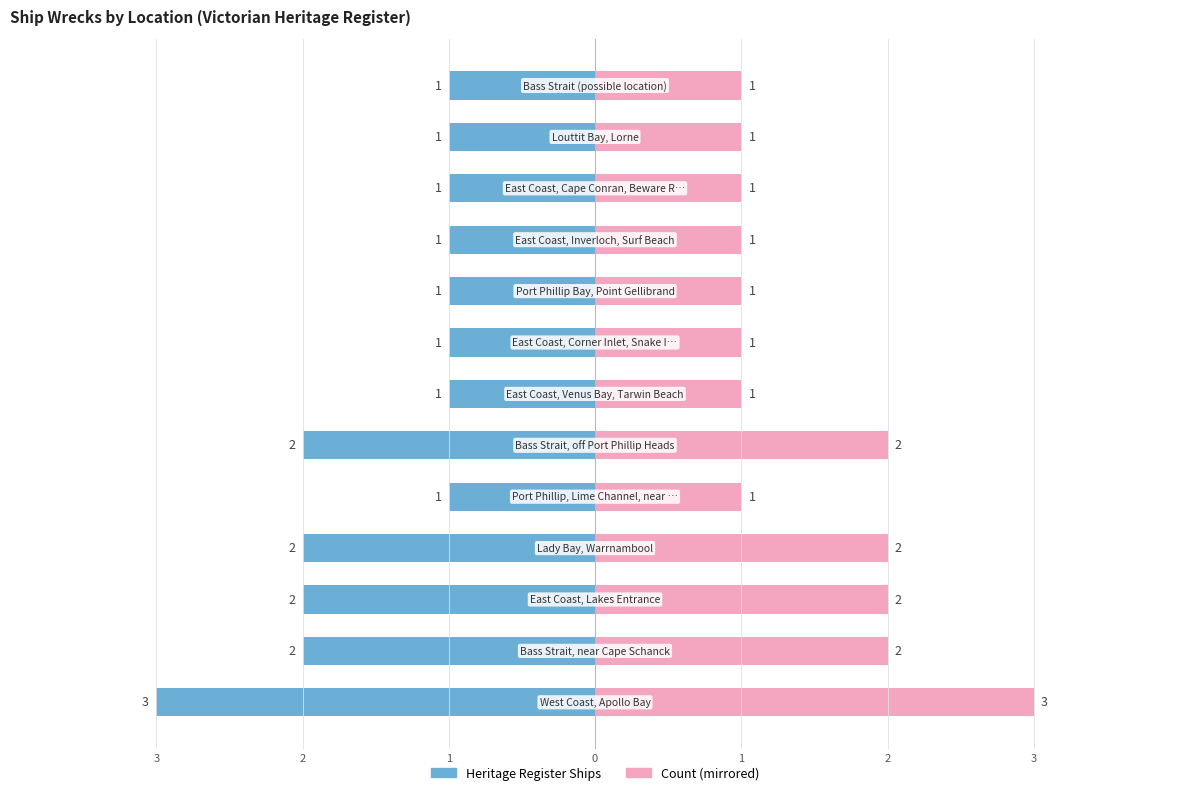

List the series in order of their peak value, lowest first.

Heritage Register Ships, Count (mirrored)